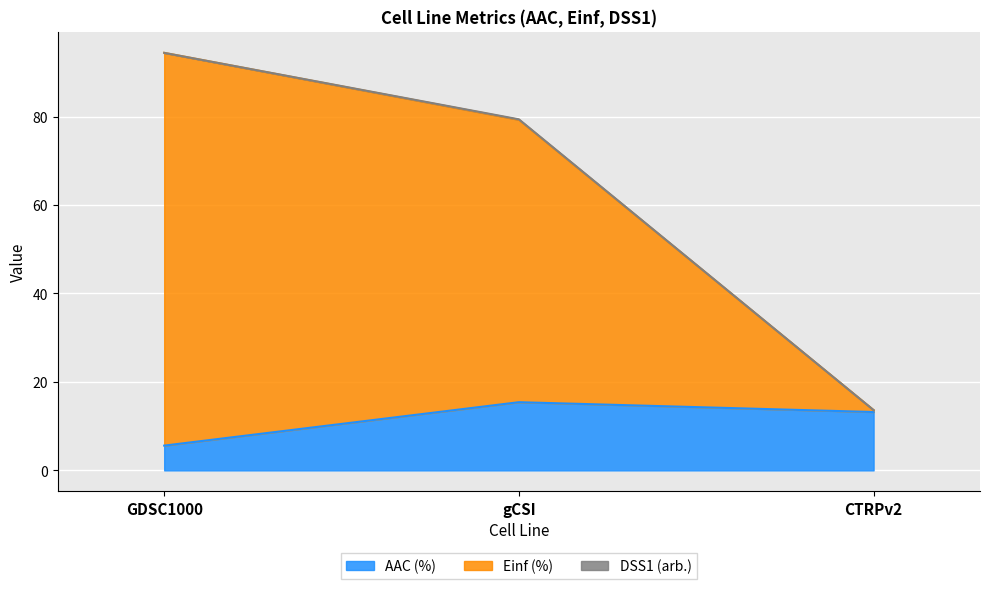

Reading left to right, extract all data points from this chart.

AAC (%): 5.6	15.4	13.2
Einf (%): 94.4	79.3	13.6